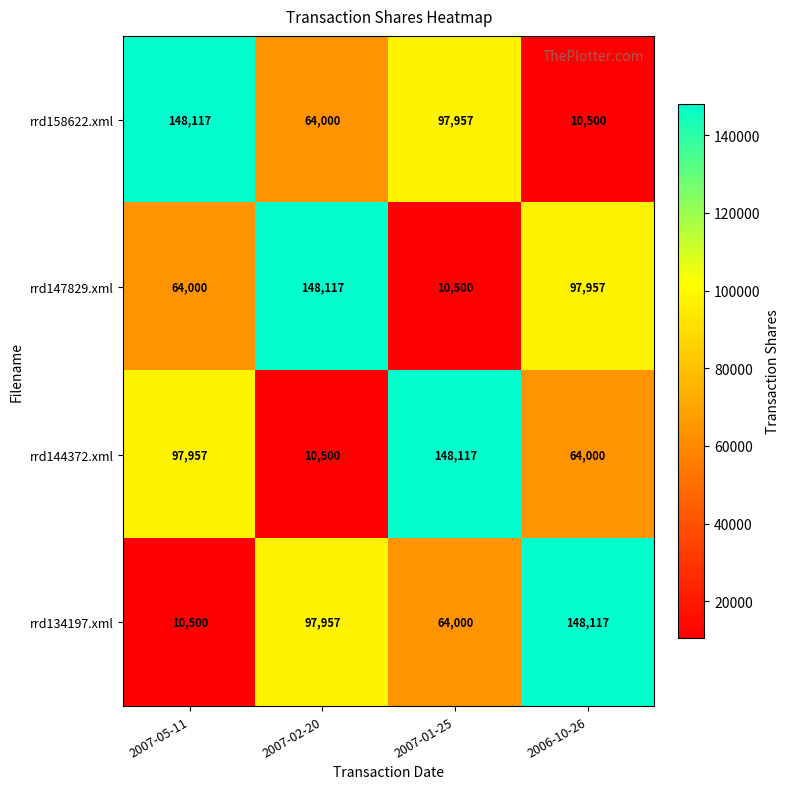

The value of rrd158622.xml at 2007-02-20 is 64000. True or false?

True